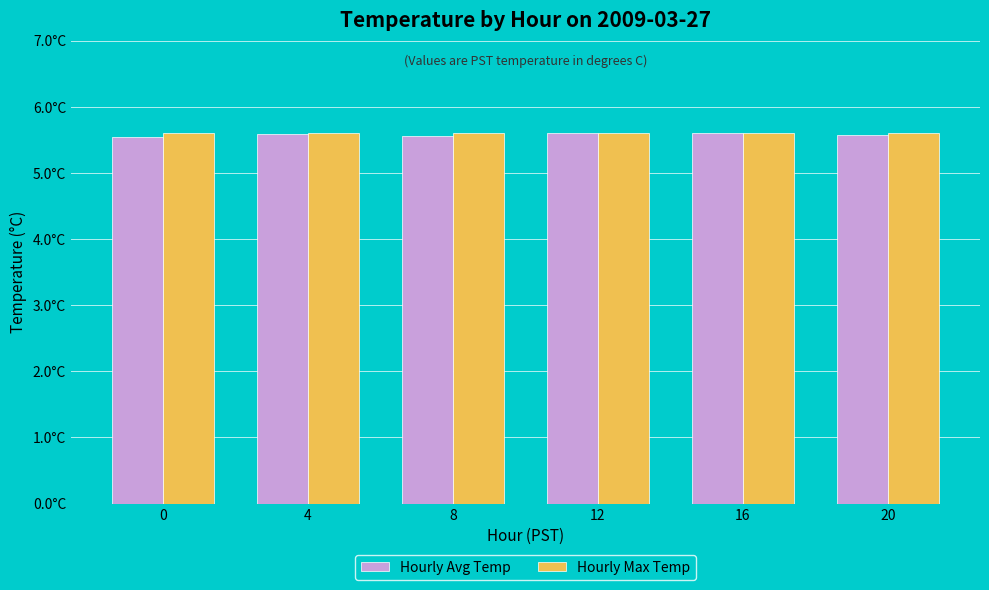

What are all the series names shown in the legend?

Hourly Avg Temp, Hourly Max Temp